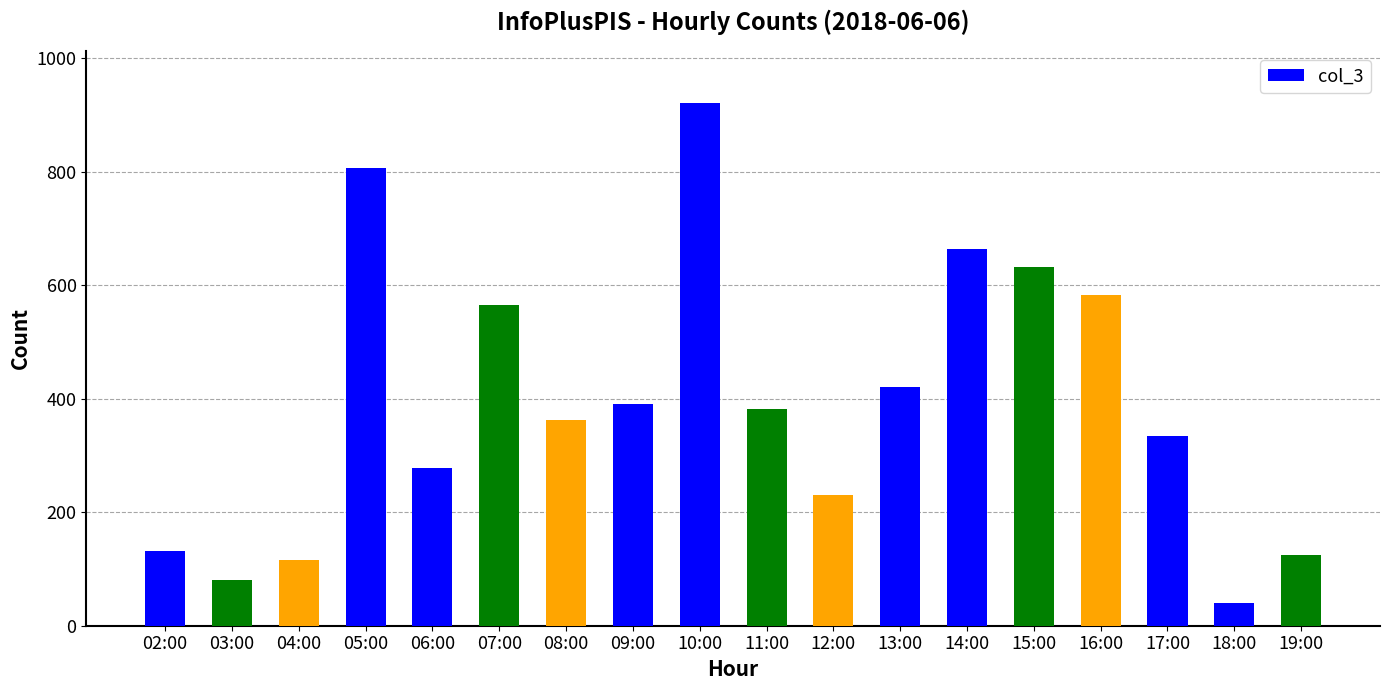

What is the label of the 5th bar from the right?

15:00